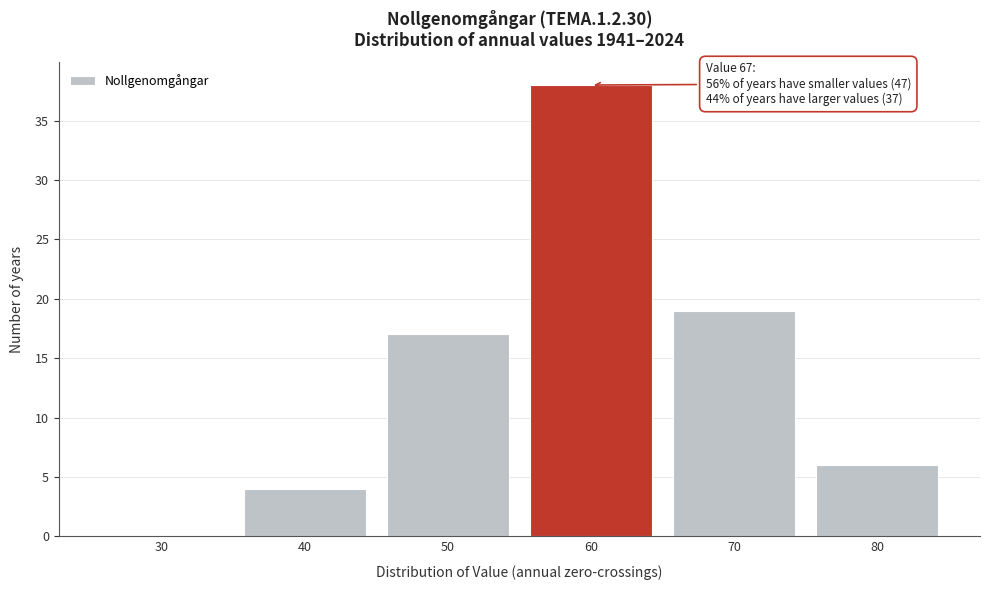

Reading left to right, extract all data points from this chart.

30=0	40=4	50=17	60=38	70=19	80=6